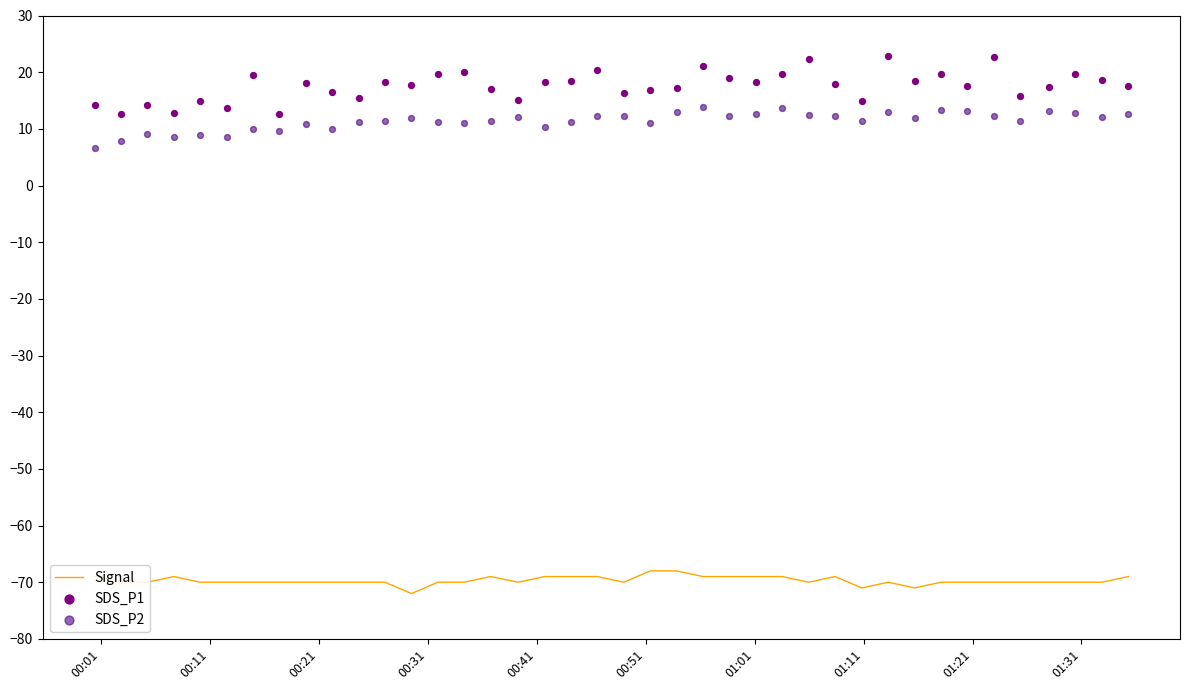

At how many categories does at least one series exceed -3?

40